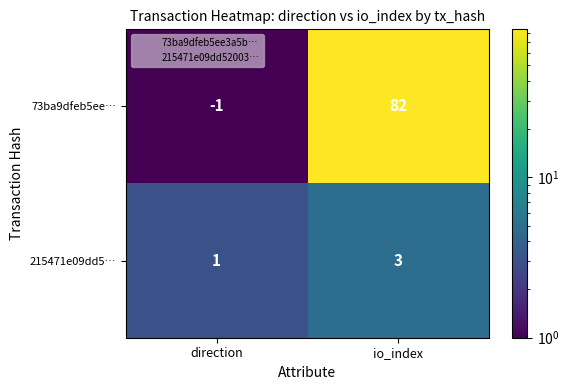

Reading right to left, extract all data points from this chart.

73ba9dfeb5ee…: io_index=82	direction=-1
215471e09dd5…: io_index=3	direction=1